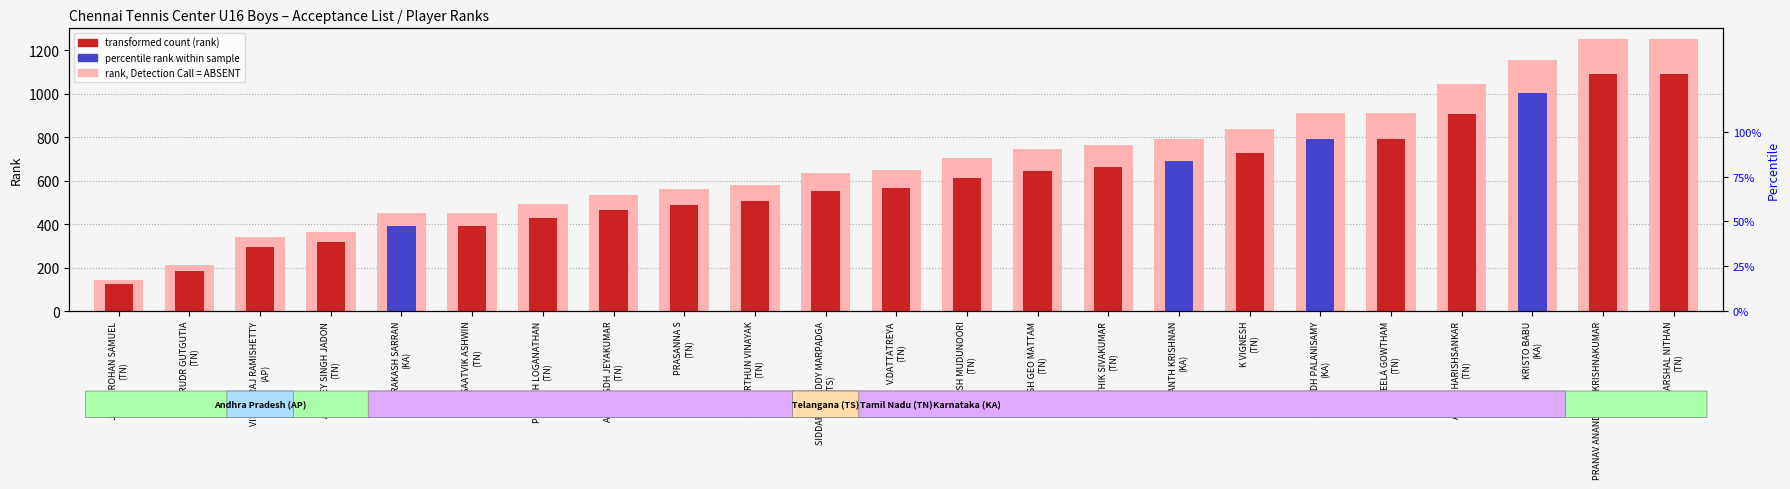

At which category is the sum across all series the highest?

PRANAV ANAND RAVI KRISHNAKUMAR
(TN)